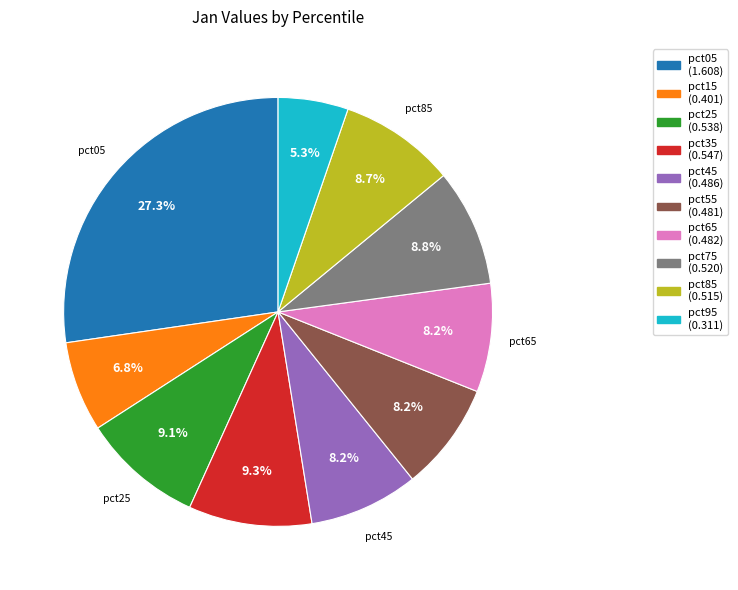

What percentage is the pct95 slice, to the nearest percent?

5%